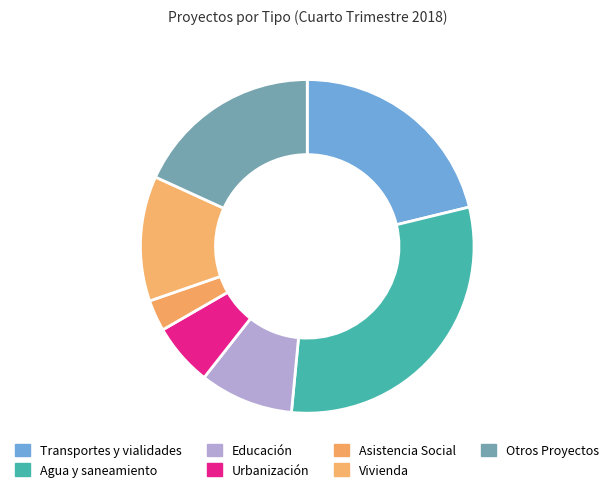

Combined, do Asistencia Social and Vivienda account for over 50%?

No